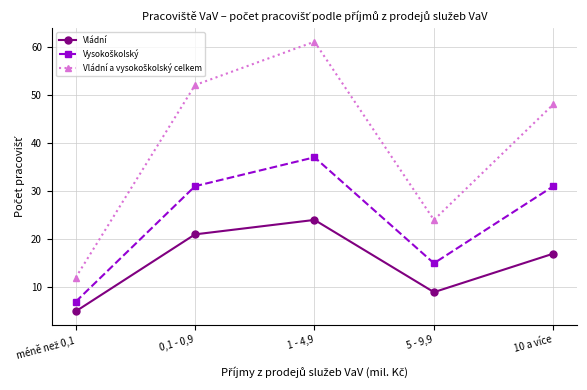

True or false: Vládní has a value of 23 at 10 a více.

False